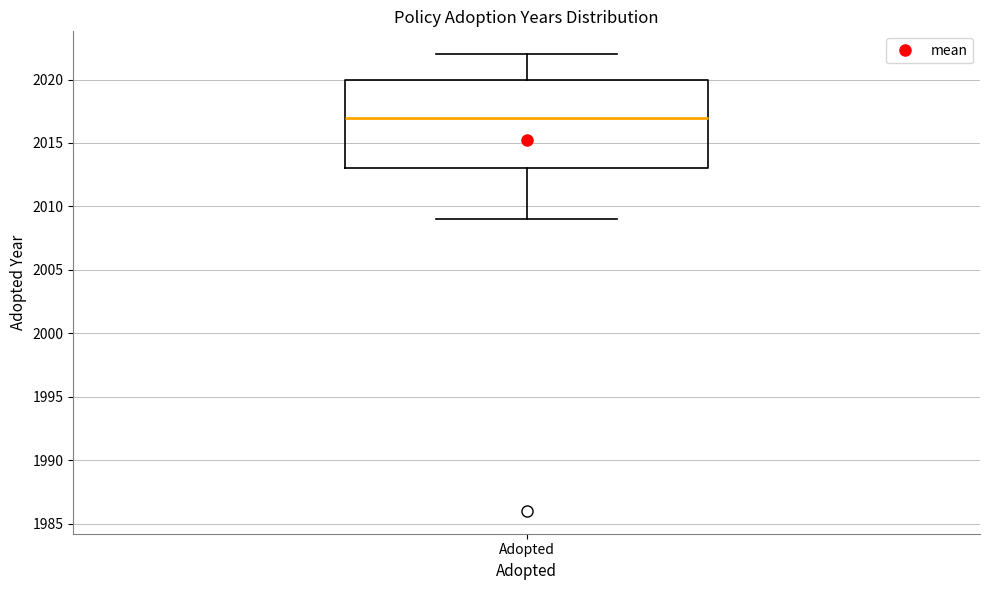

Transcribe this box plot: give where the median line is, the range the box spans, and where the two whiskers end, as read against the y-axis. The values are not printed on the chart, so give them approximately, as read against the axis.

median 2017, box 2013 to 2020, whiskers 2009 to 2022